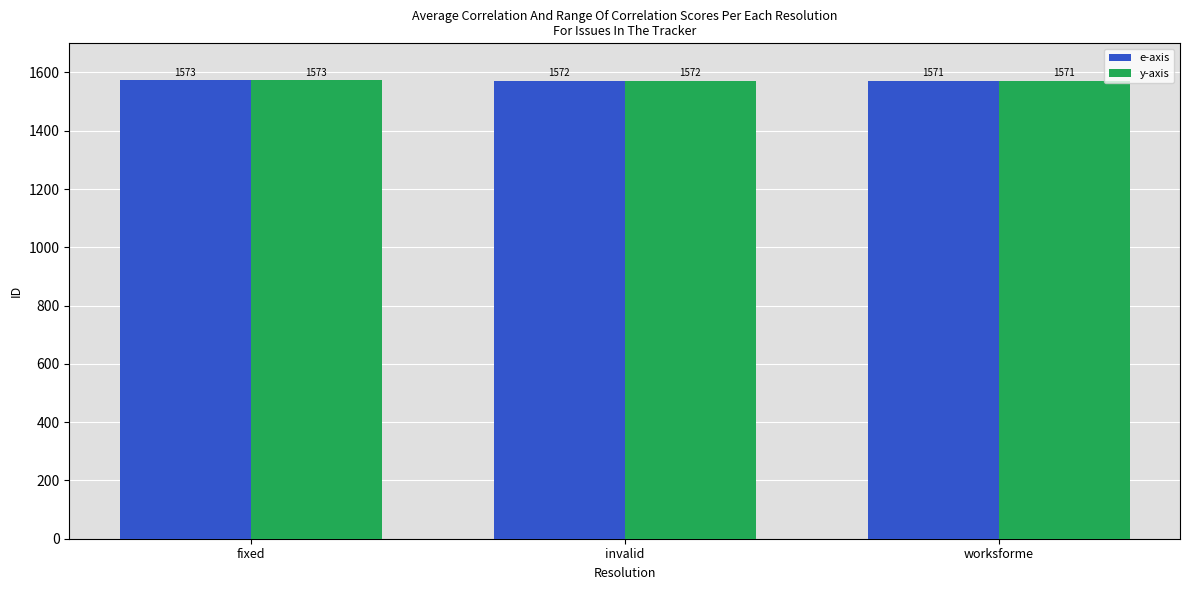

At which label does e-axis reach its minimum?

worksforme